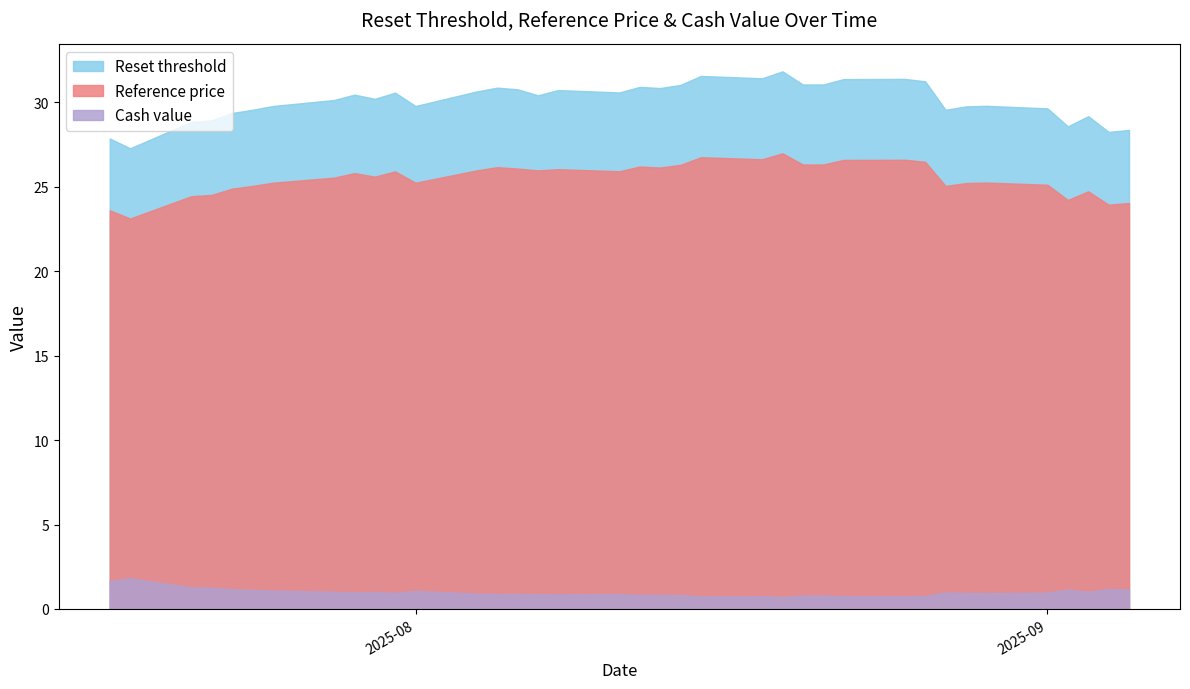

How many interior local valleys does the Cash value series have?

9